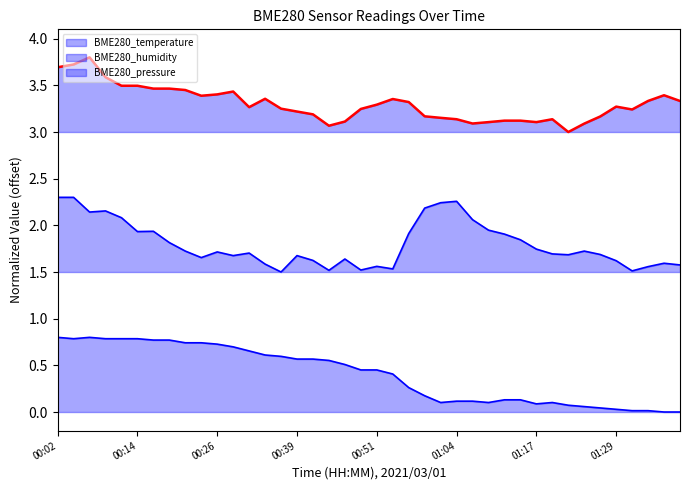

Is the value of BME280_temperature at 01:12 greater than the value of BME280_pressure at 00:39?

No